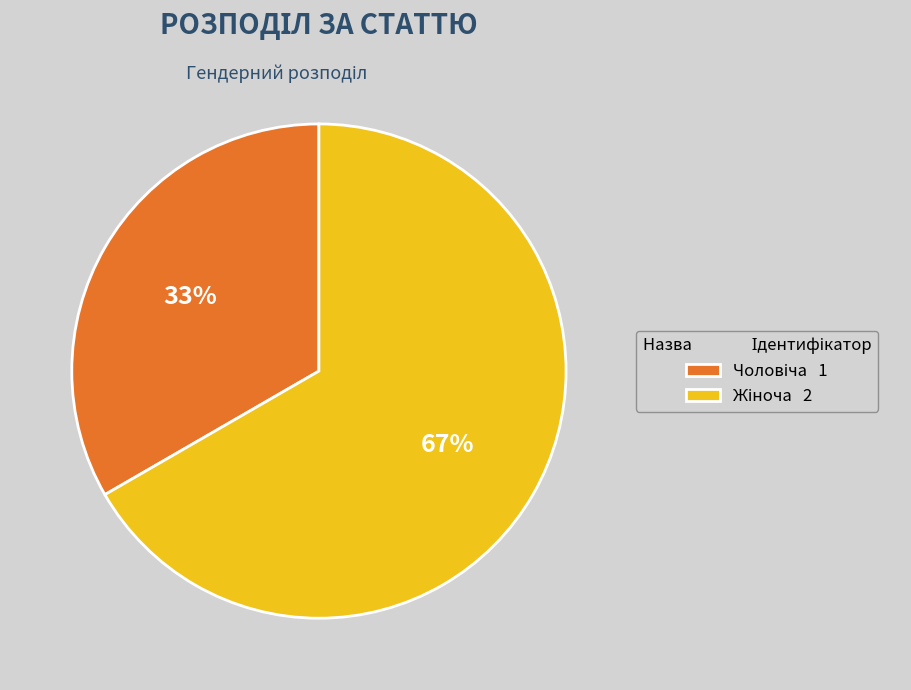

To the nearest percent, what is the average slice percentage?

50%